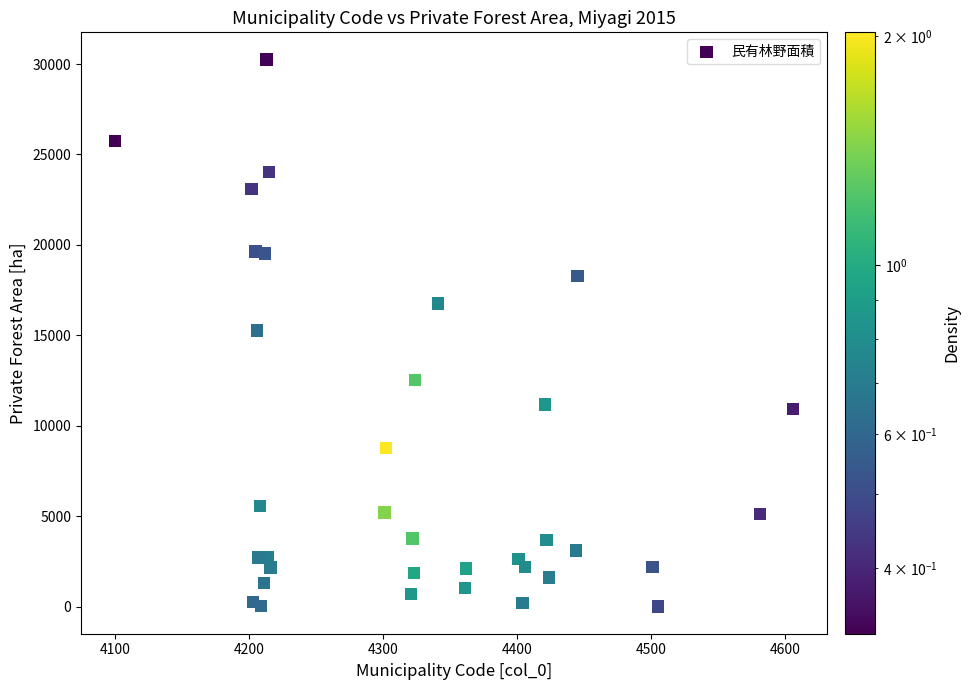

What is the range of X values (max minus min)?

506